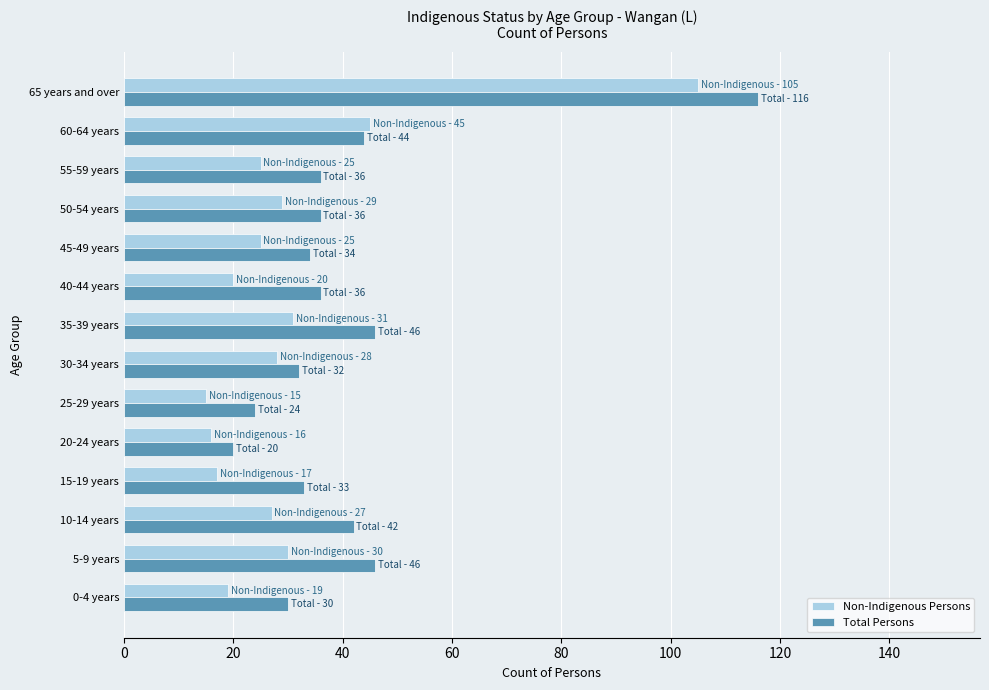

The Non-Indigenous Persons series shows 45 at 60-64 years. True or false?

True